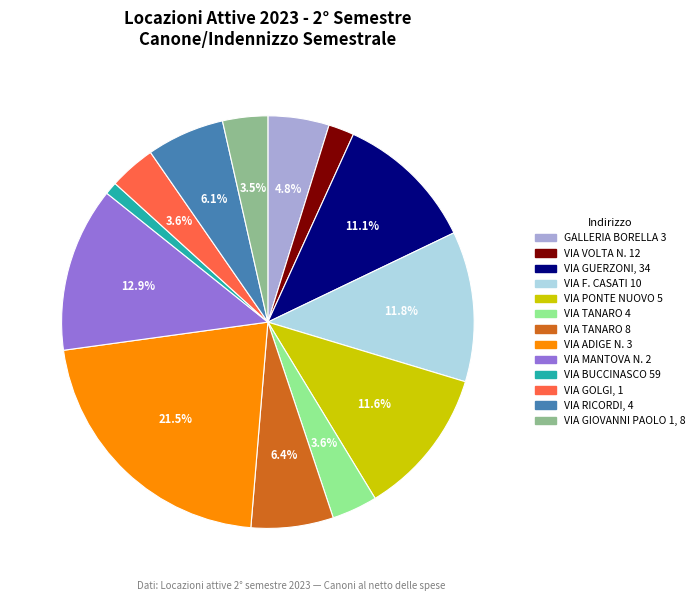

True or false: VIA MANTOVA N. 2 accounts for 26% of the total.

False